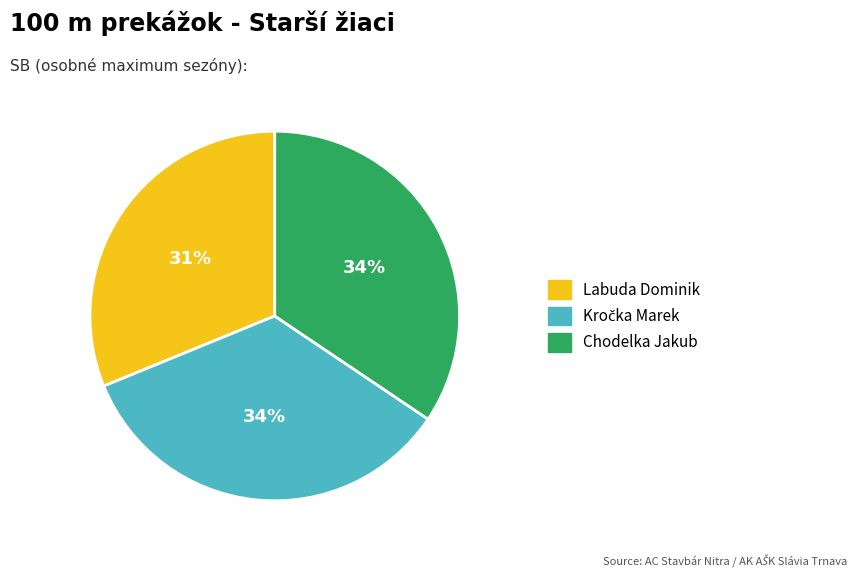

Which category has the smallest portion of the pie?

Labuda Dominik